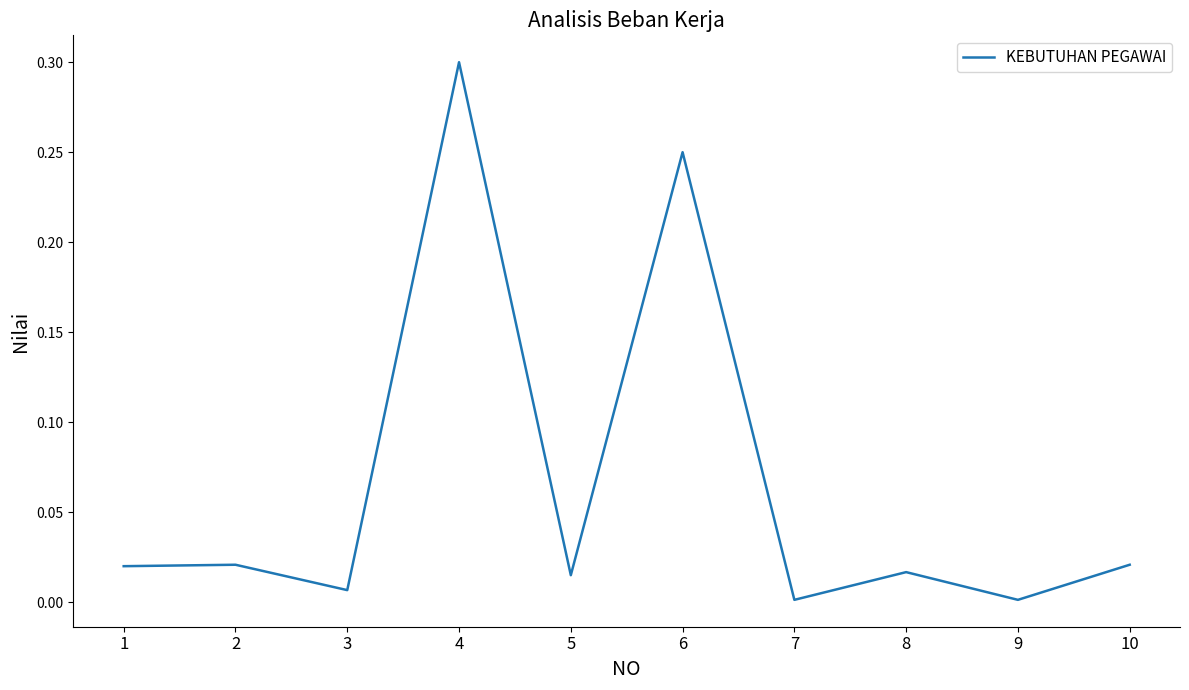

What is the average value?

0.1